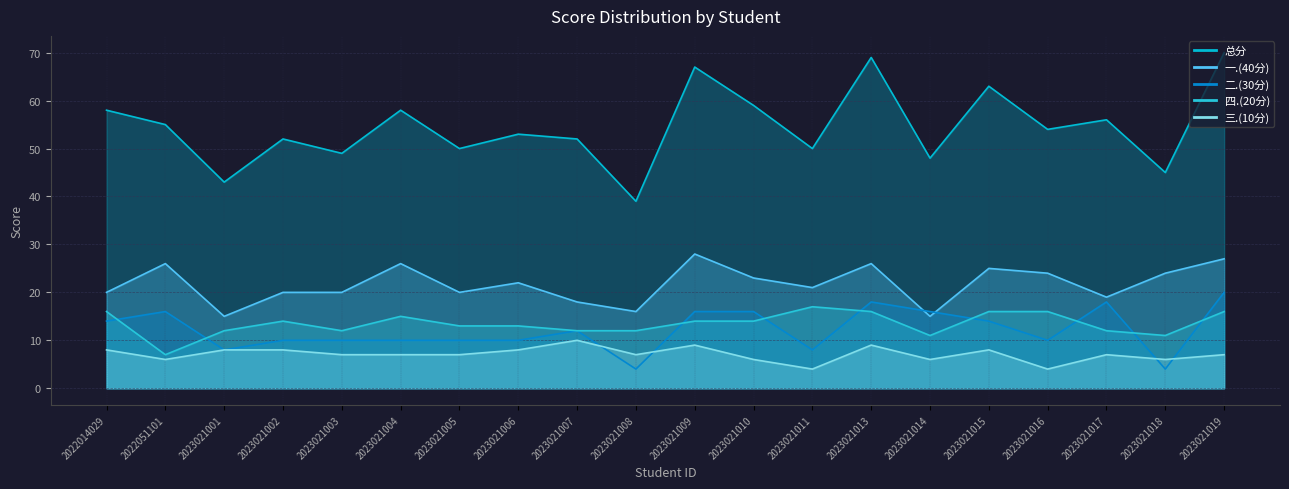

True or false: 四.(20分) has a value of 11 at 2023021018.

True